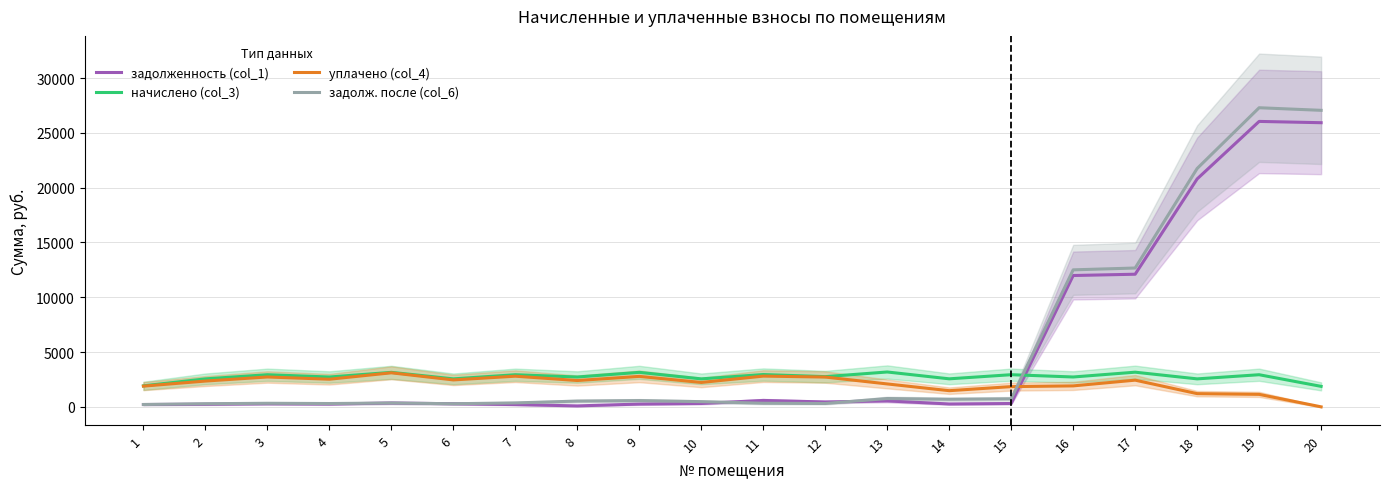

Between 3 and 20, which series saw the biggest shift?

задолж. после (col_6)